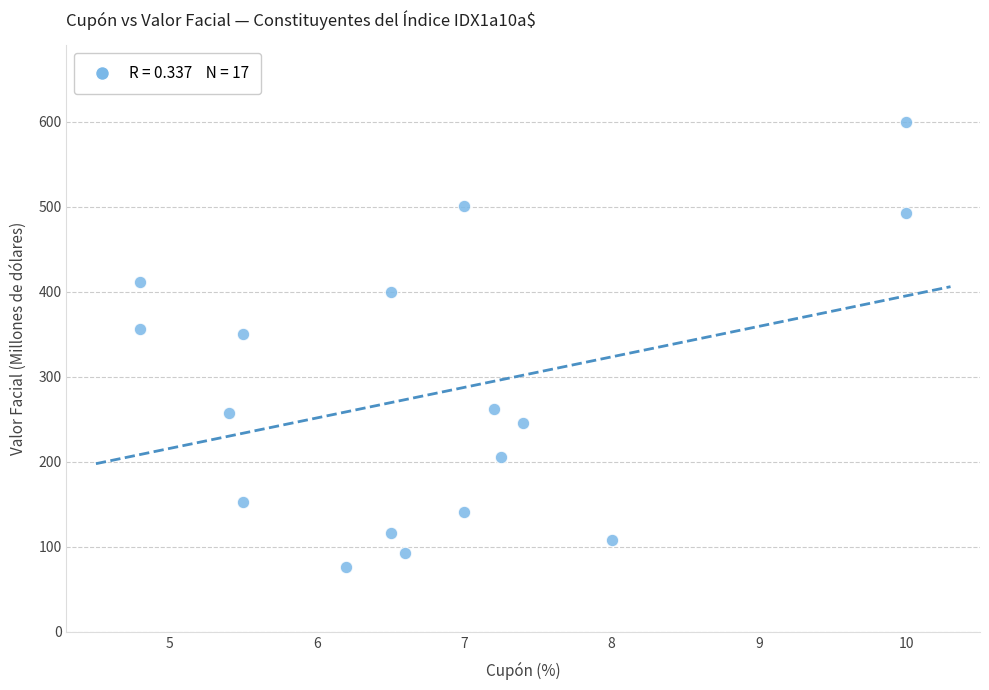

What is the range of Y values (max minus min)?

524.2